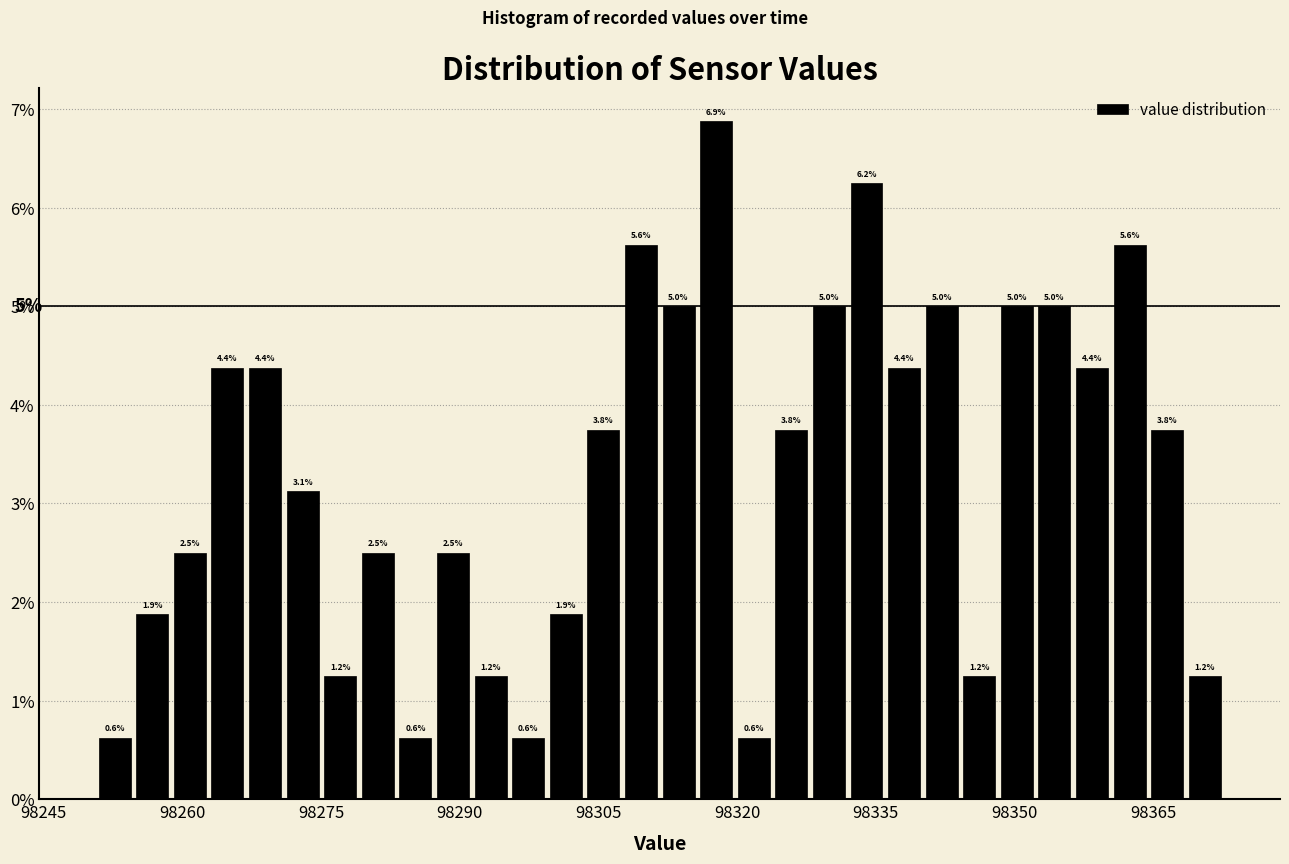

Read against the x-axis, roughly where is the centre of the tallest bar?

98318